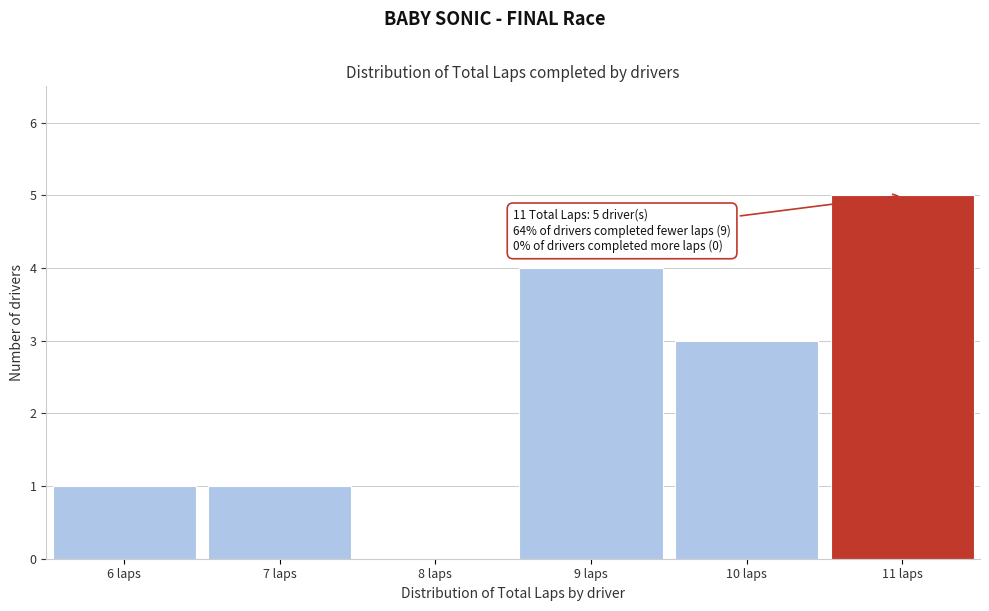

Which range on the x-axis has the tallest bar?

10.5 to 11.5